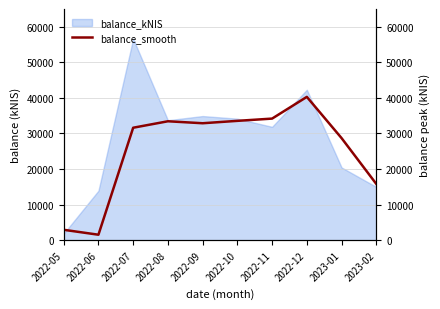

Count the number of values greater than 32879.

5